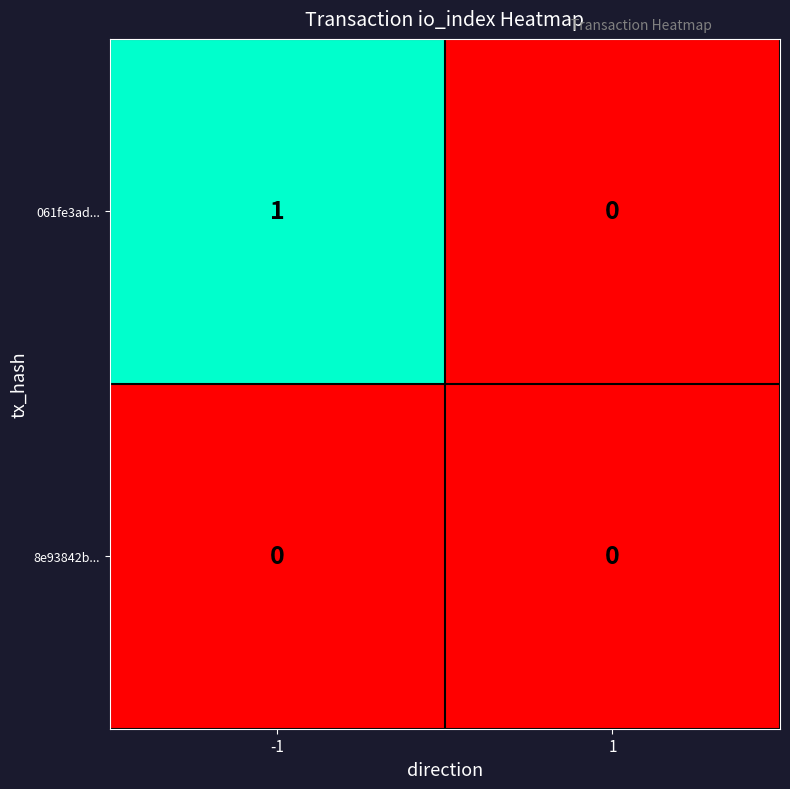

Which series has the largest total across all categories?

061fe3ad...